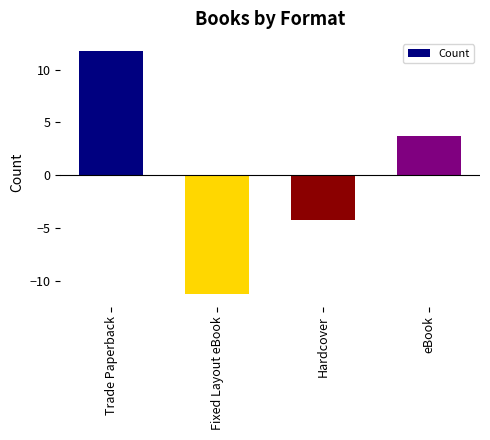

Rank the categories by value from highest to lowest.

Trade Paperback, eBook, Hardcover, Fixed Layout eBook